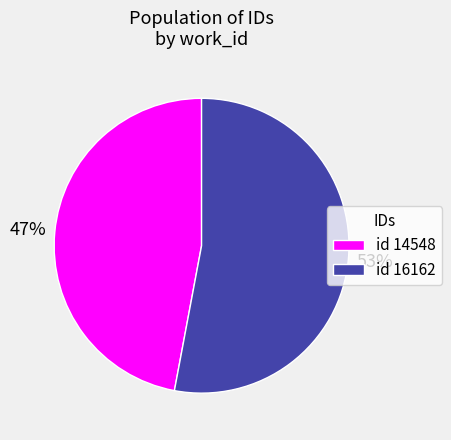

The id 14548 slice represents 47% of the pie. True or false?

True